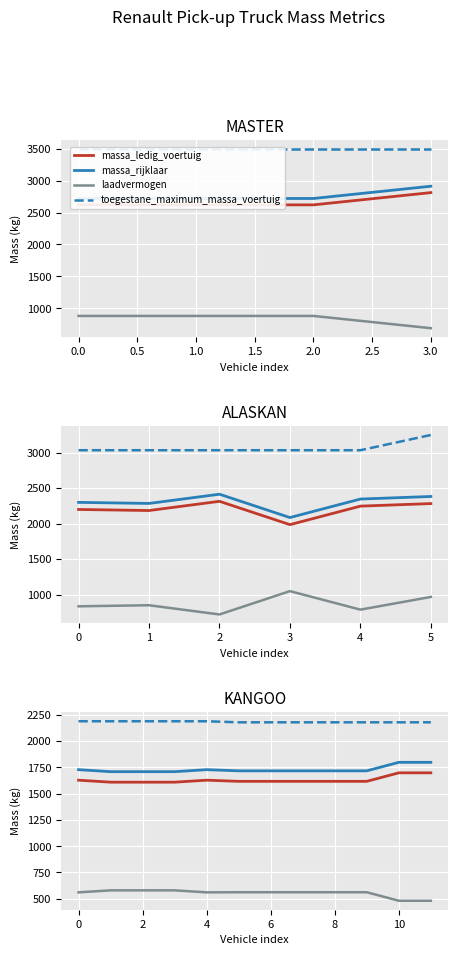

Which series has the largest total across all categories?

toegestane_maximum_massa_voertuig